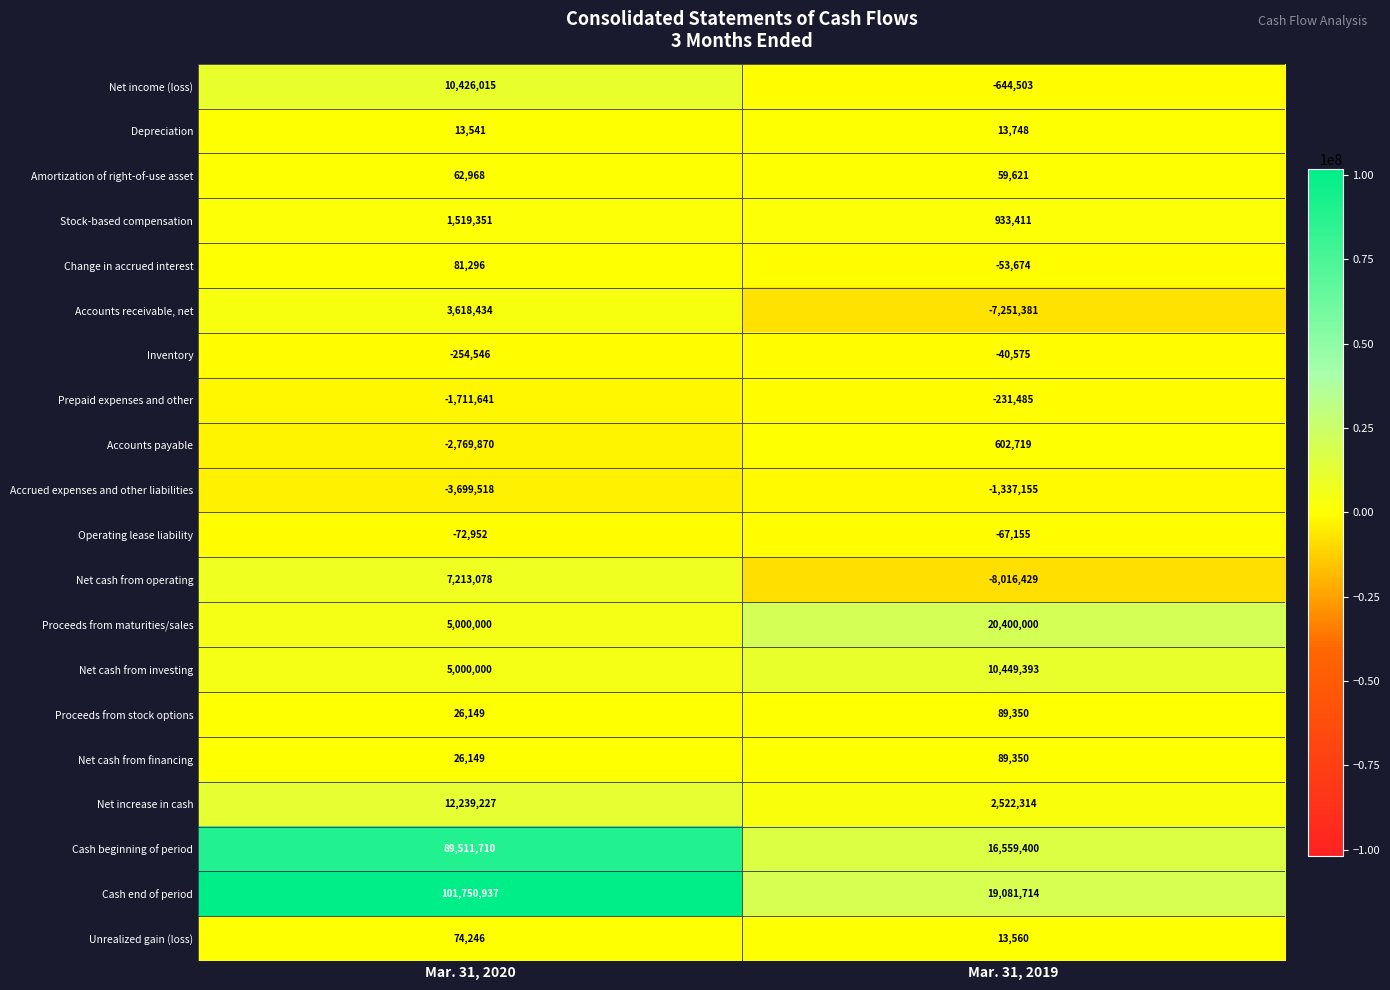

Rank the categories by Cash end of period value from lowest to highest.

Mar. 31, 2019, Mar. 31, 2020